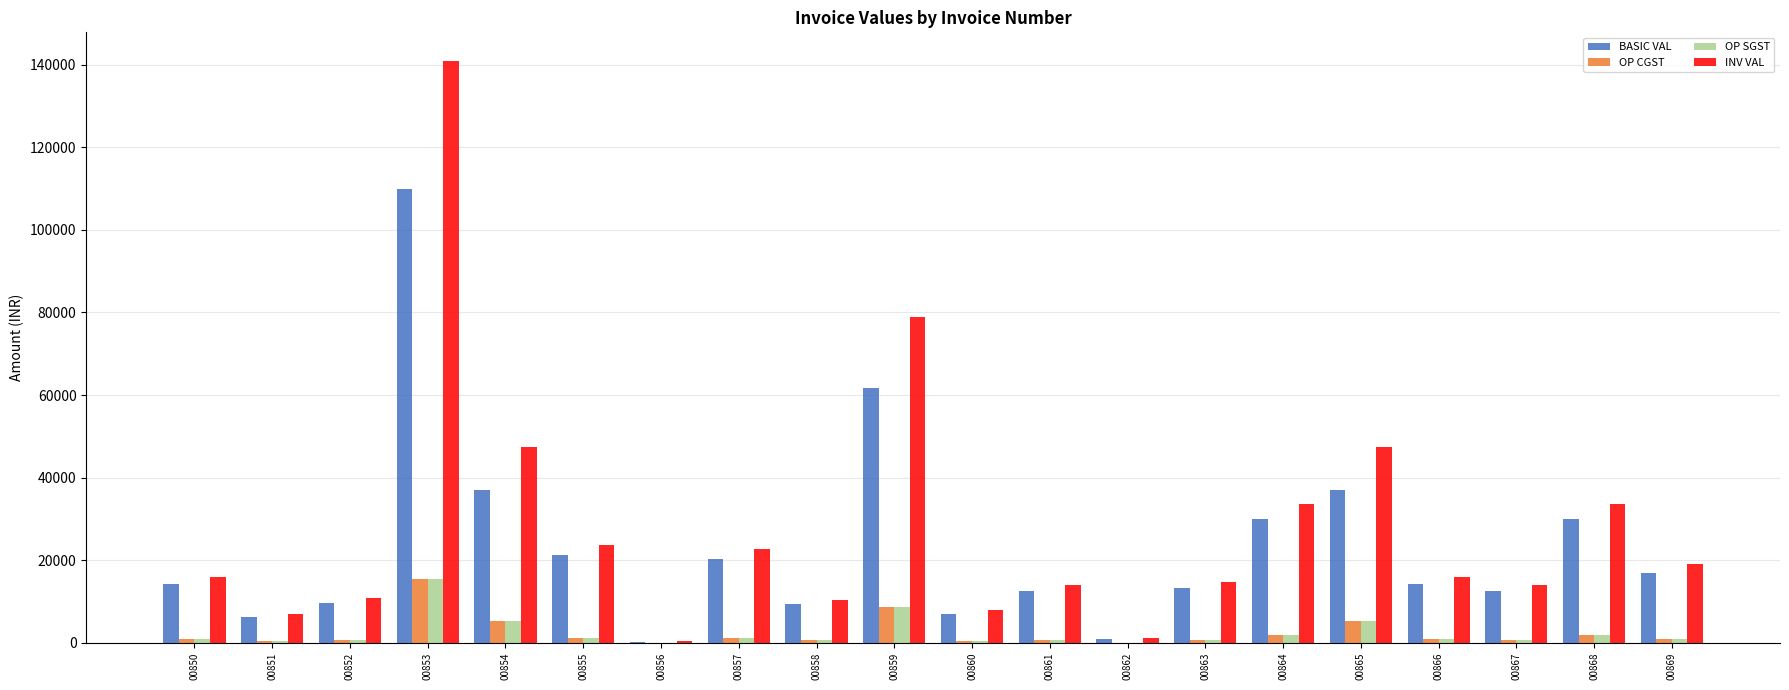

What value does the OP CGST series have at 00869?

1017.0